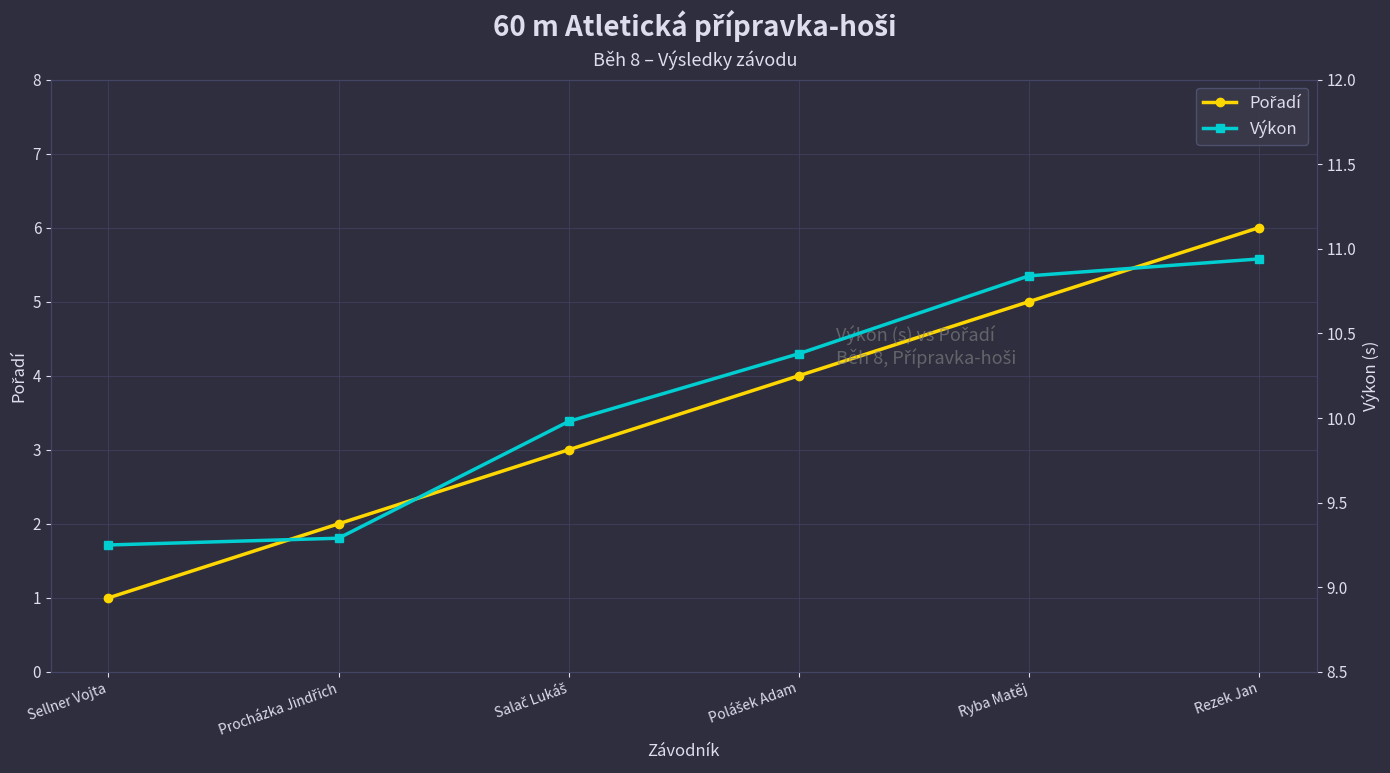

Which series has the largest total across all categories?

Výkon